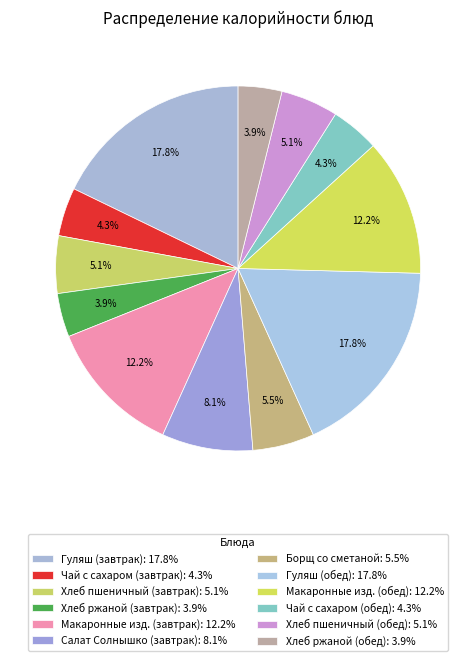

Combined, what portion of the pie is Хлеб ржаной (обед) and Макаронные изд. (завтрак)?

16.0%